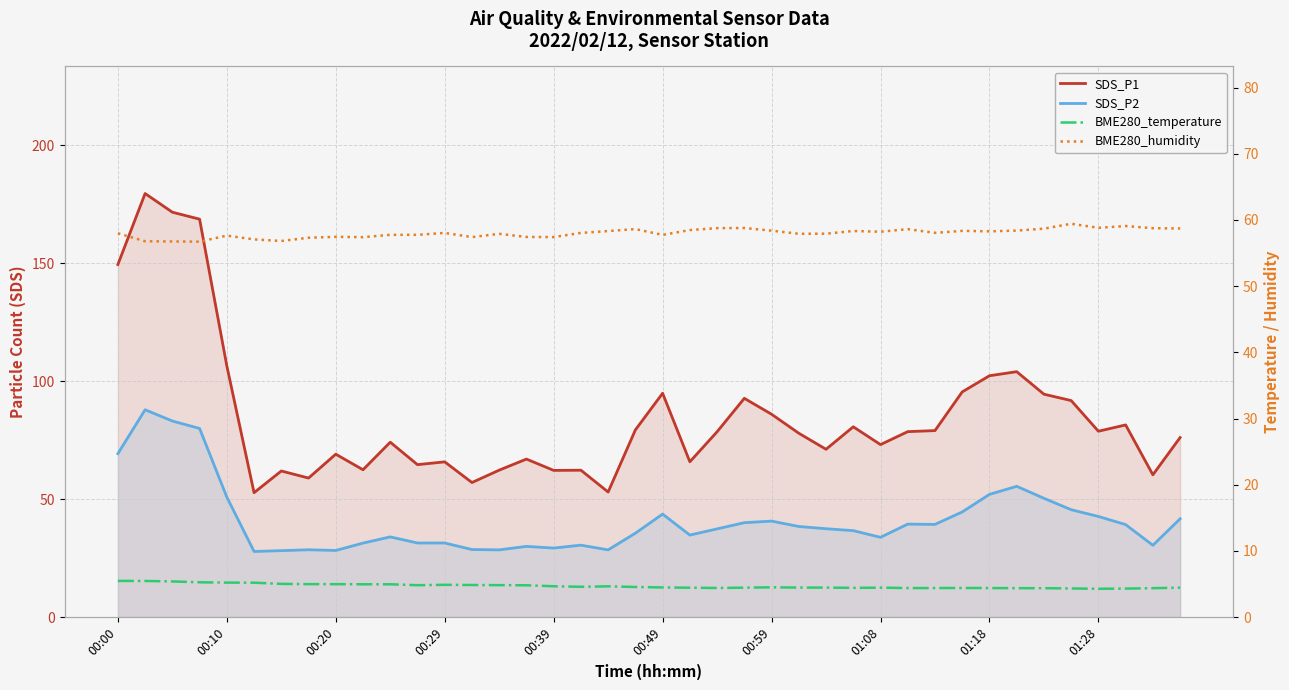

How many distinct data groups are displayed?

4